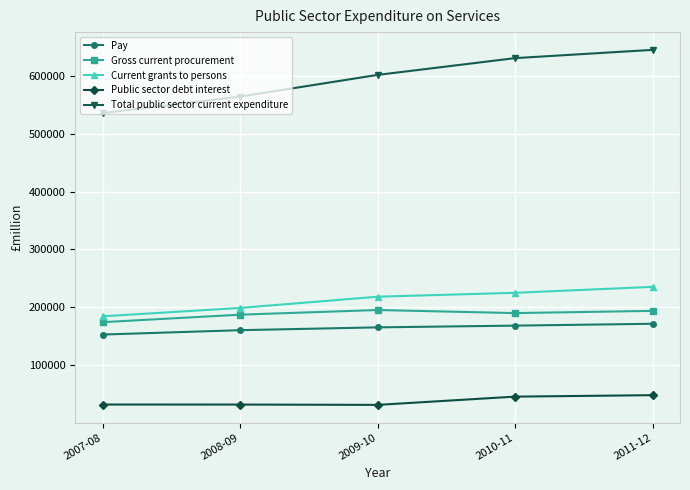

What is the label of the 2nd point from the right?

2010-11